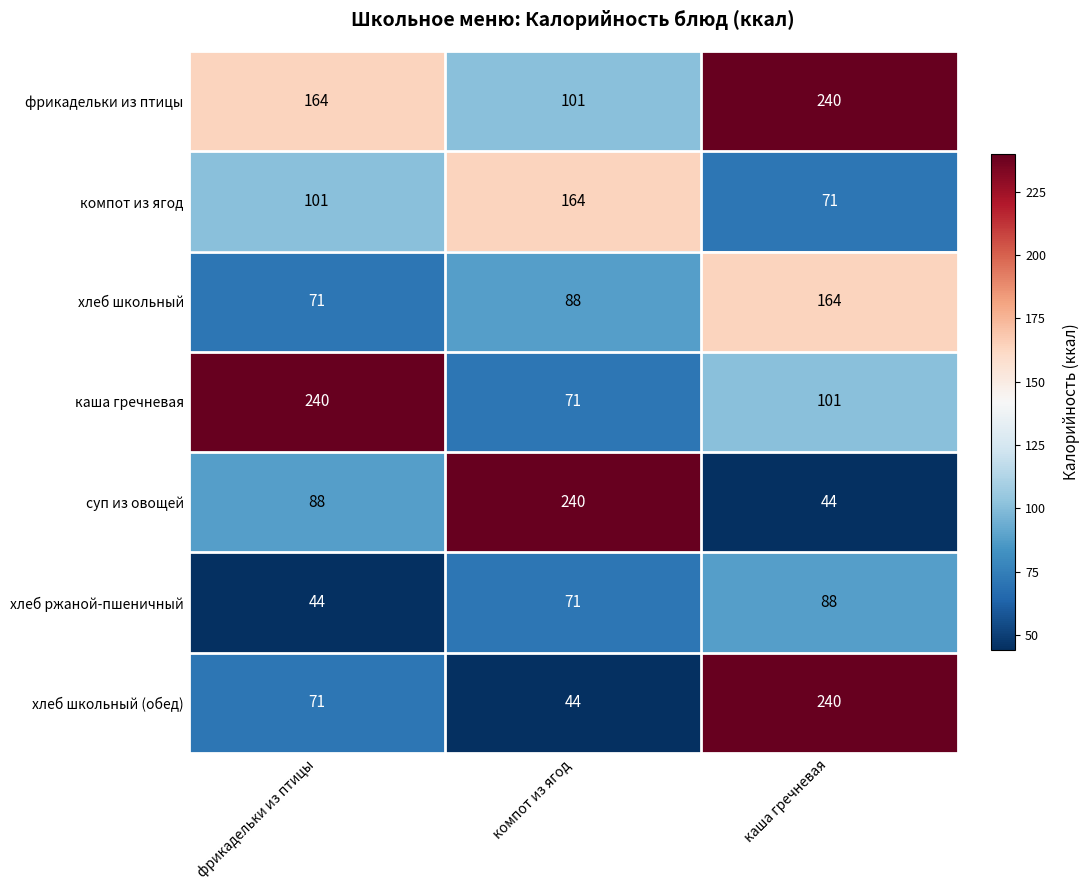

What is the sum of the фрикадельки из птицы values at каша гречневая and фрикадельки из птицы?

404